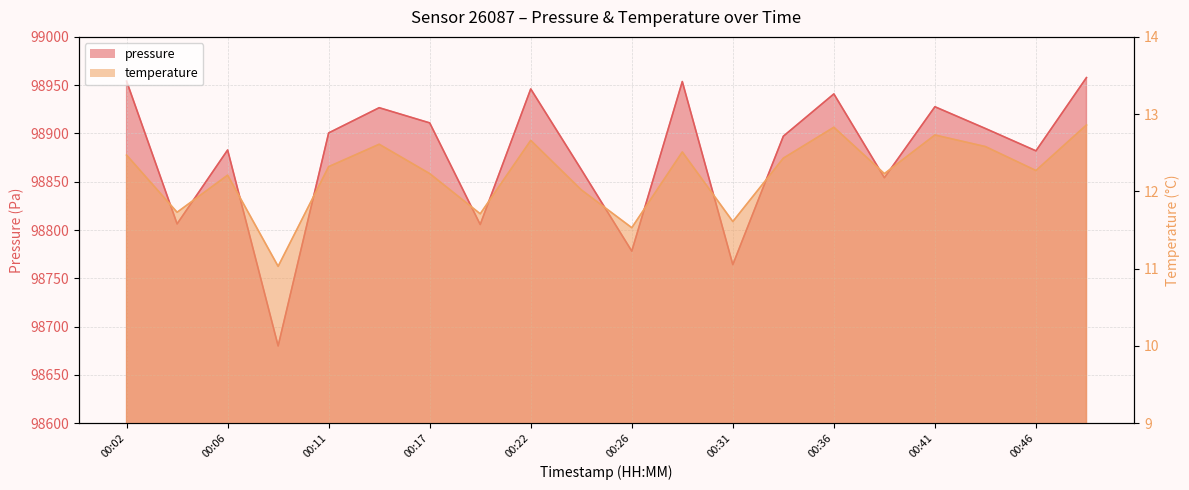

At which label does pressure first exceed 98900?

00:02